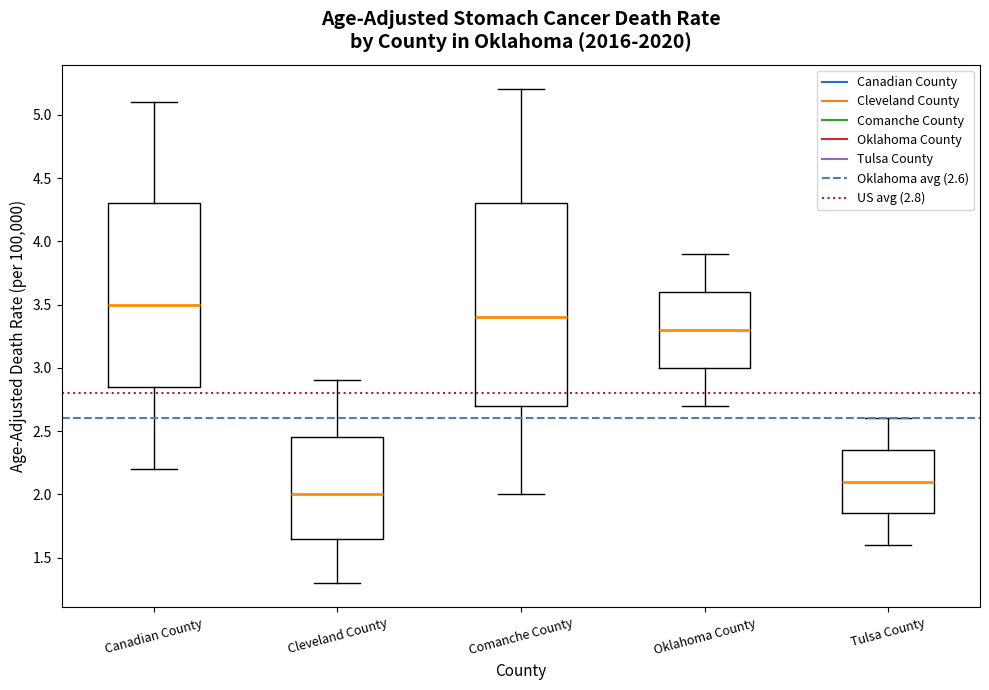

Which box is the tallest, from its lower edge to its upper edge?

Comanche County